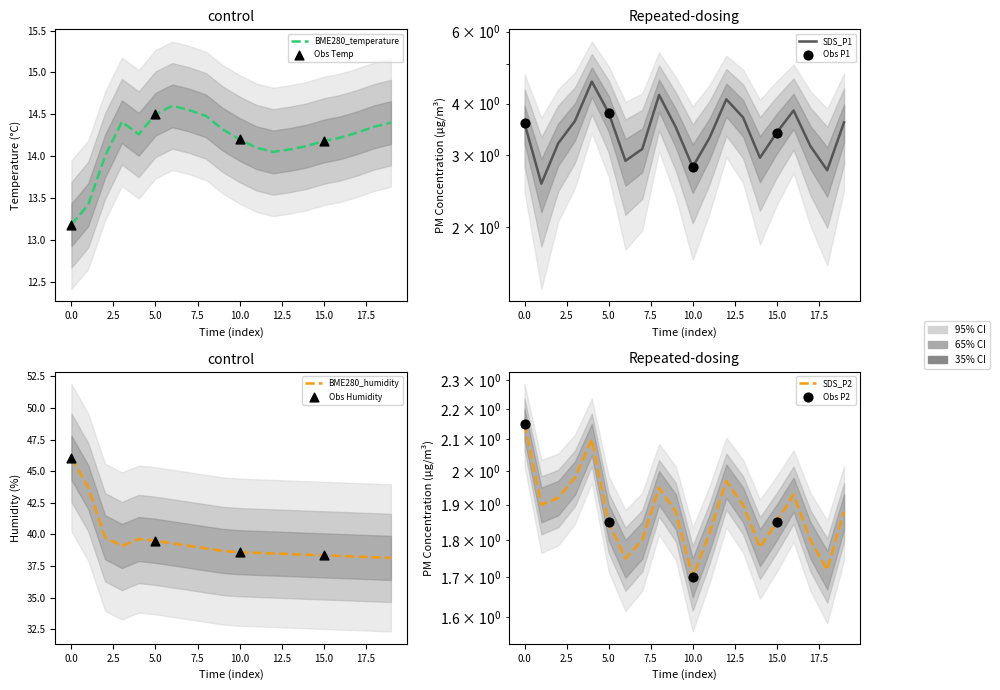

What are all the series names shown in the legend?

BME280_temperature, BME280_humidity, SDS_P1, SDS_P2